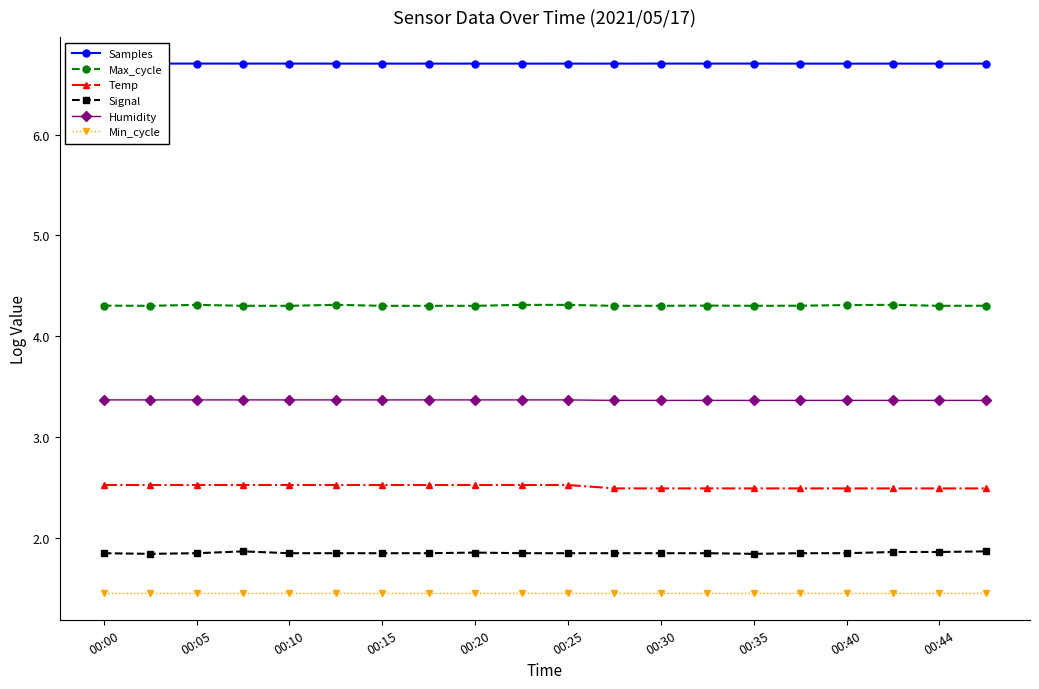

How many Temp values are between 2 and 3?

20